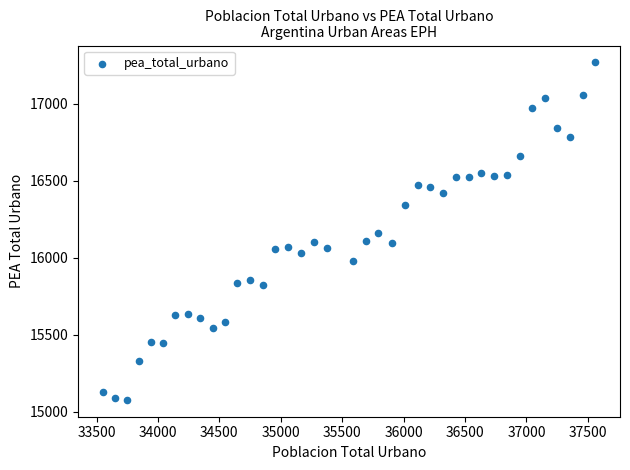

What is the range of Y values (max minus min)?

2191.1